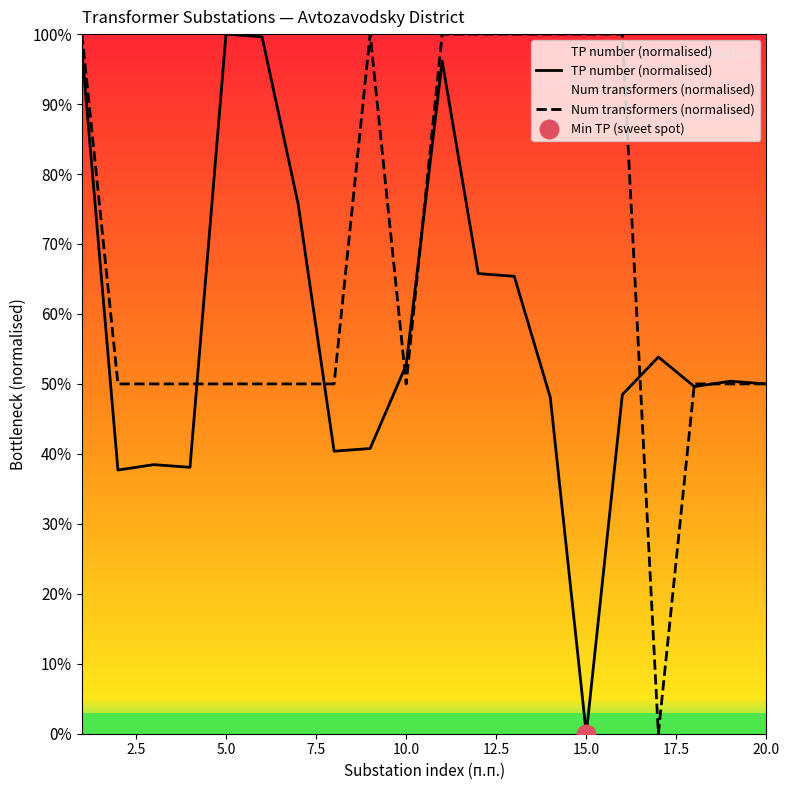

Which series contains the highest Y value?

TP number (normalised)